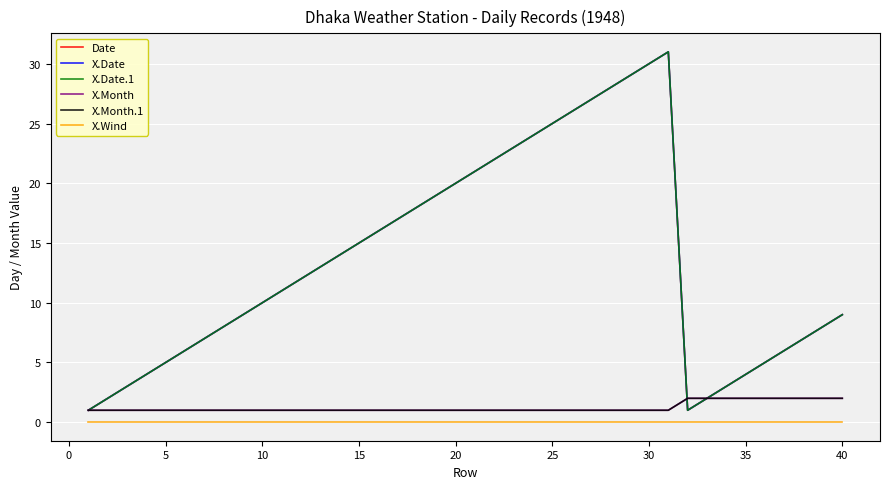

Is this an area chart (filled region under the line)?

No